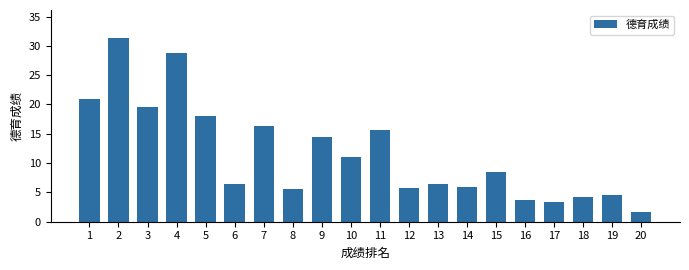

What is the greatest value displayed?

31.4